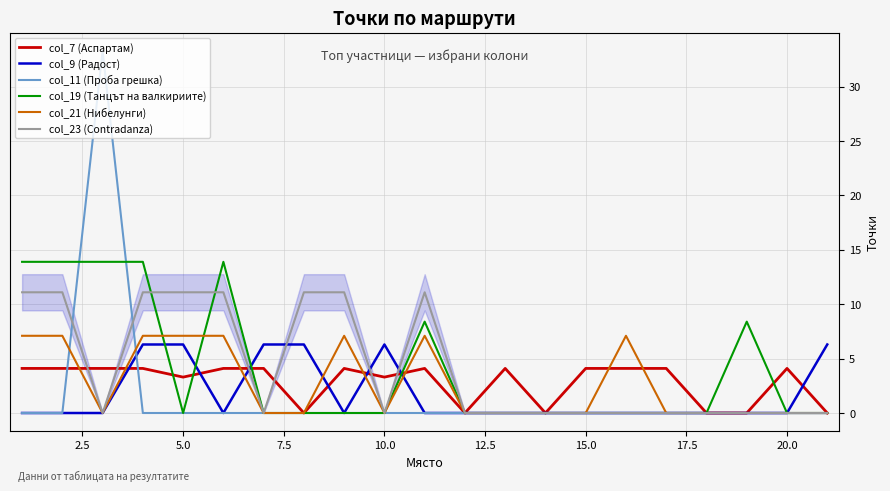

What are all the series names shown in the legend?

col_7 (Аспартам), col_9 (Радост), col_11 (Проба грешка), col_19 (Танцът на валкириите), col_21 (Нибелунги), col_23 (Contradanza)